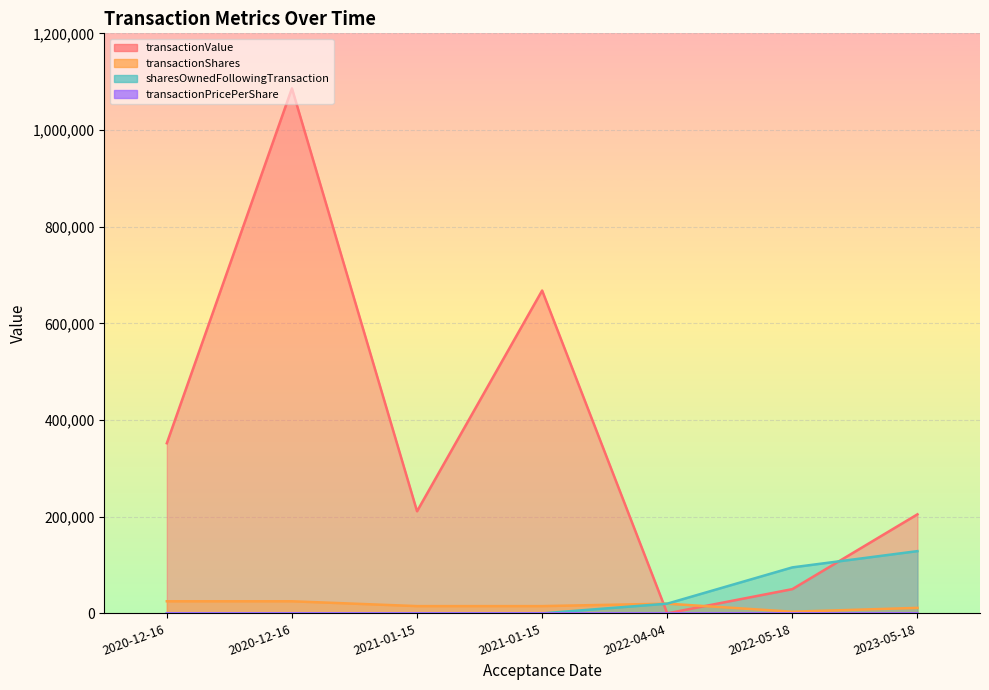

True or false: transactionValue has a value of -660281.9 at 2022-04-04.

False